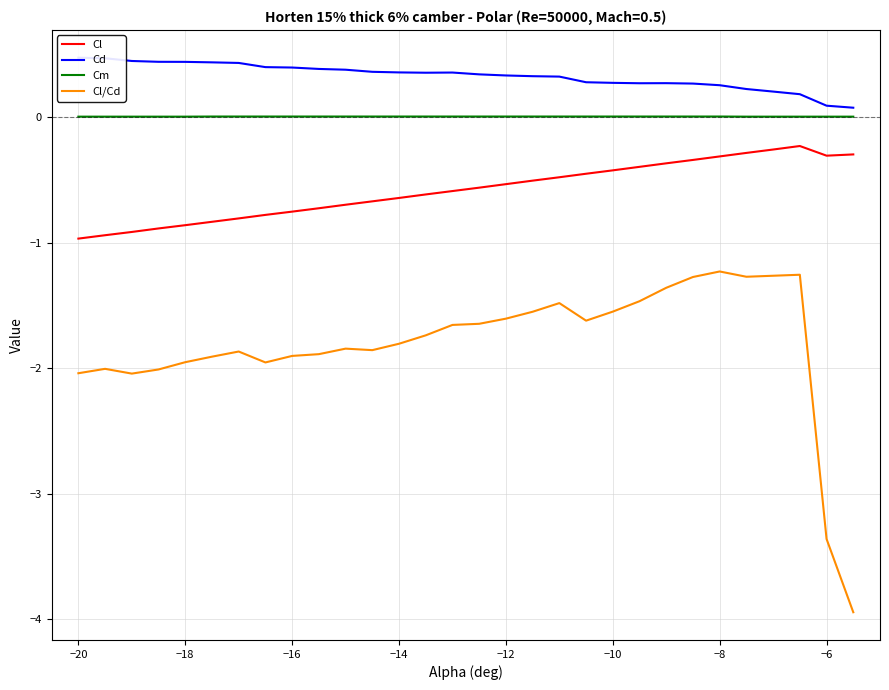

What is the highest value of the Cl/Cd series?

-1.2